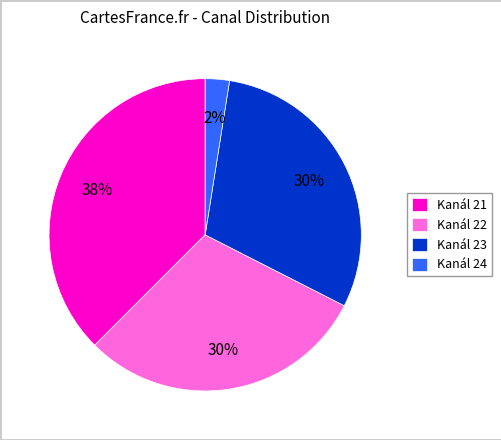

Do Kanál 21 and Kanál 22 together represent more than half of the pie?

Yes